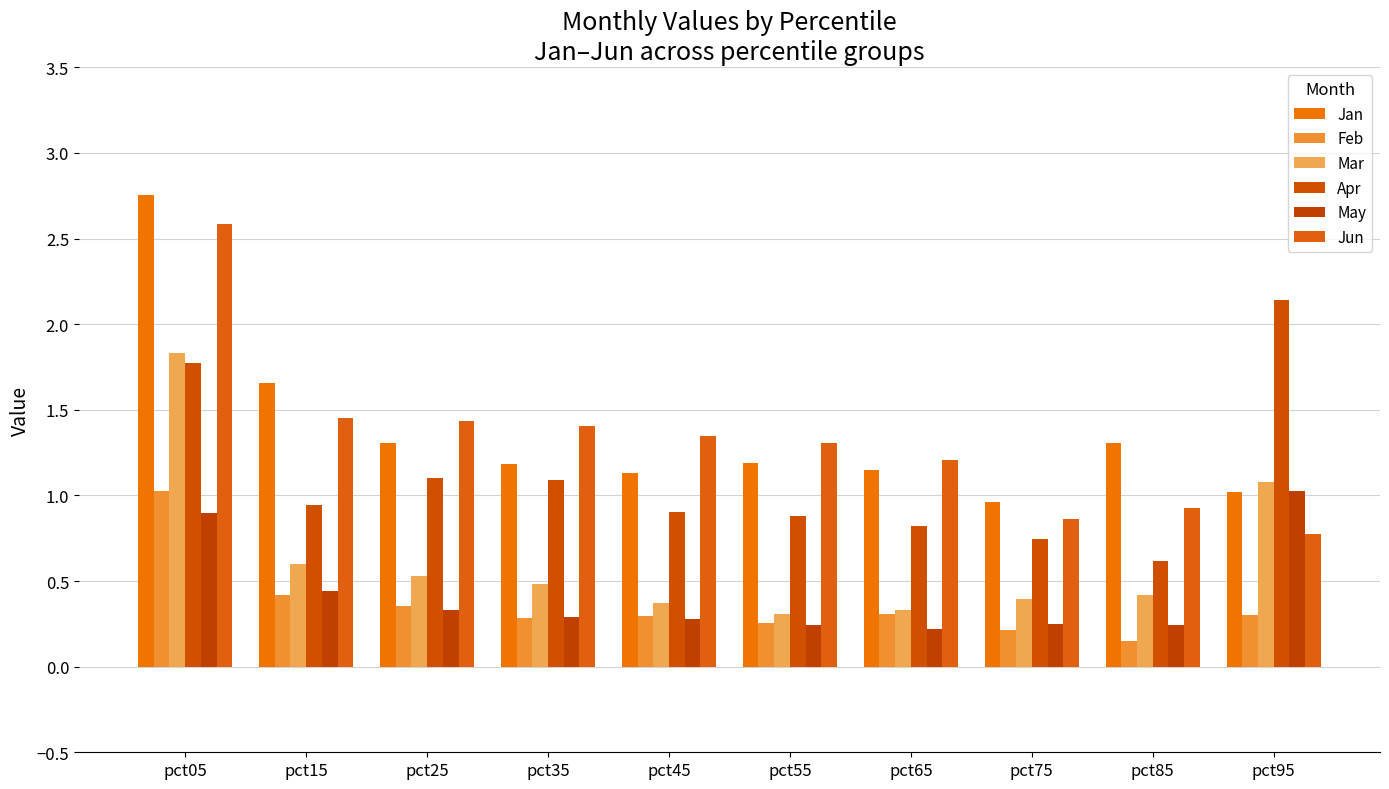

What is the maximum value shown in the chart?

2.8